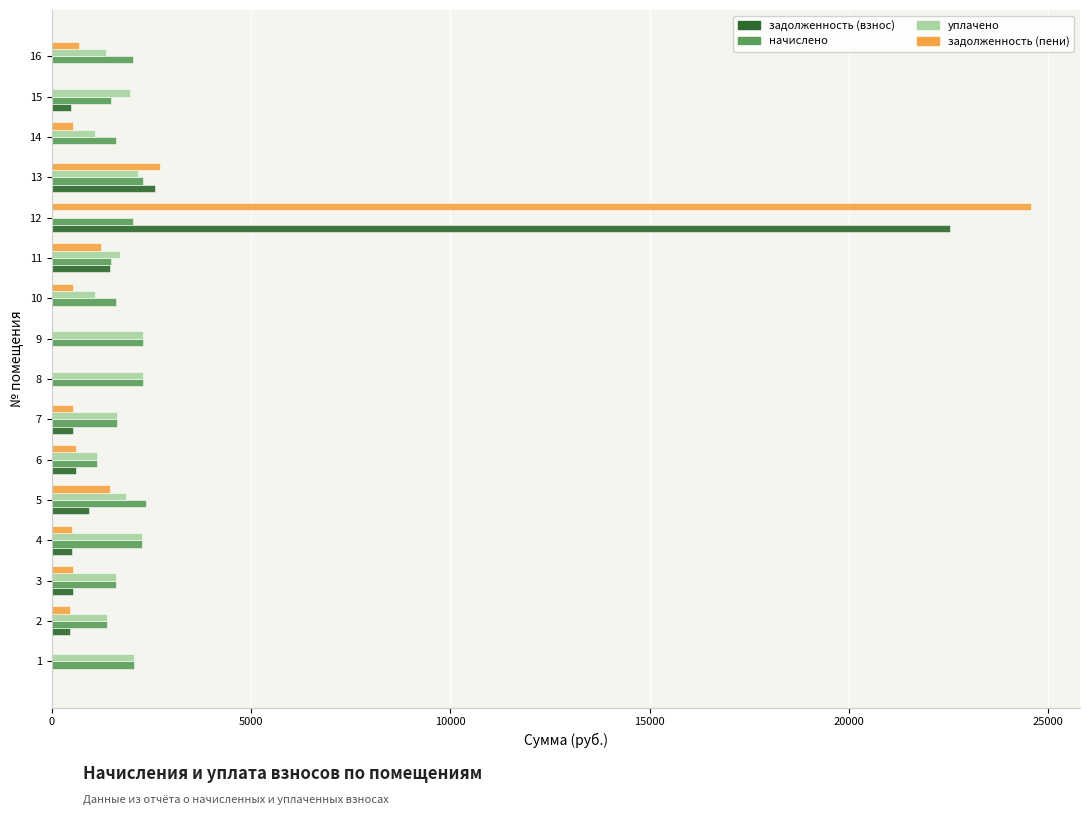

How many data points in начислено are above 2041?

8